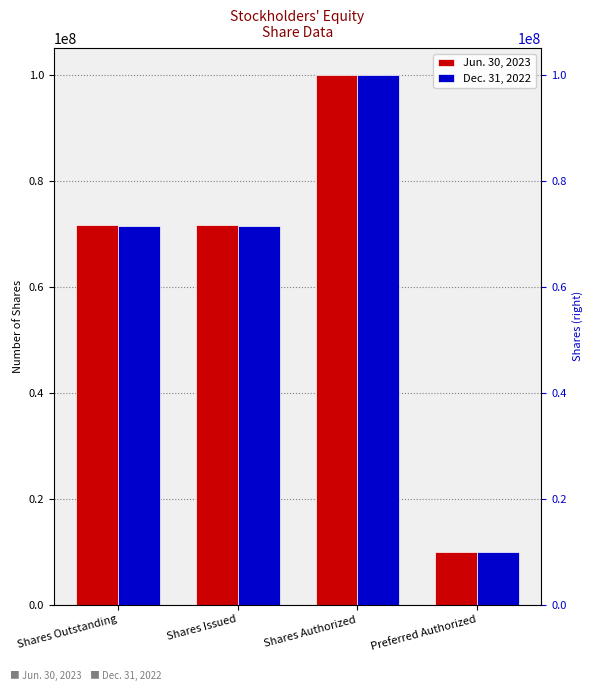

What is the lowest value of the Dec. 31, 2022 series?

10000000